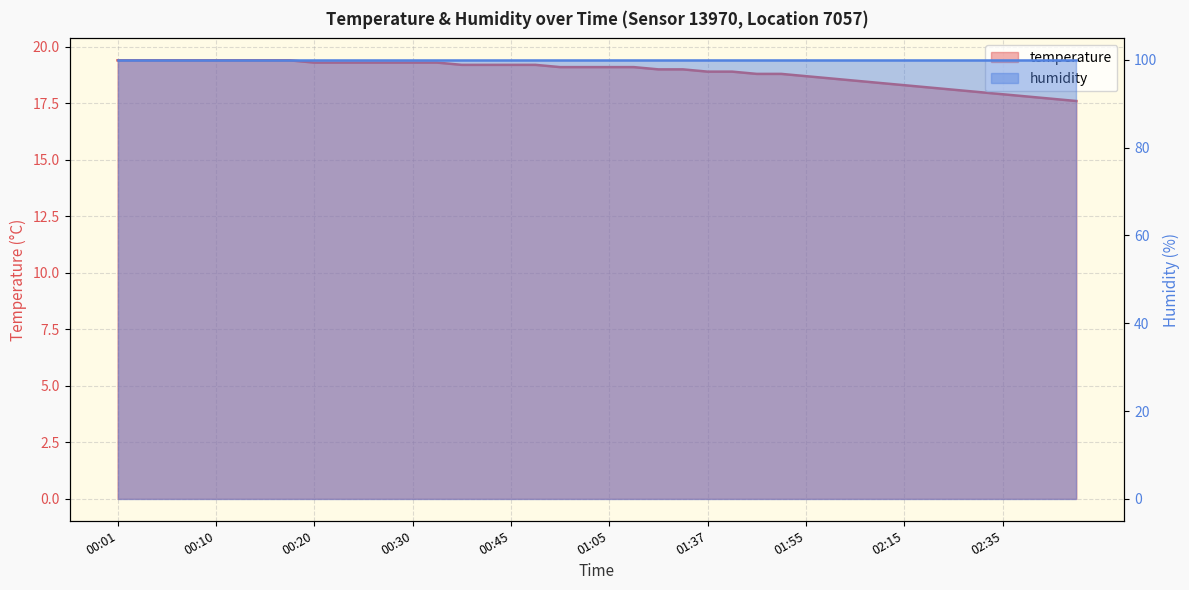

What position from the left is 01:07?

22